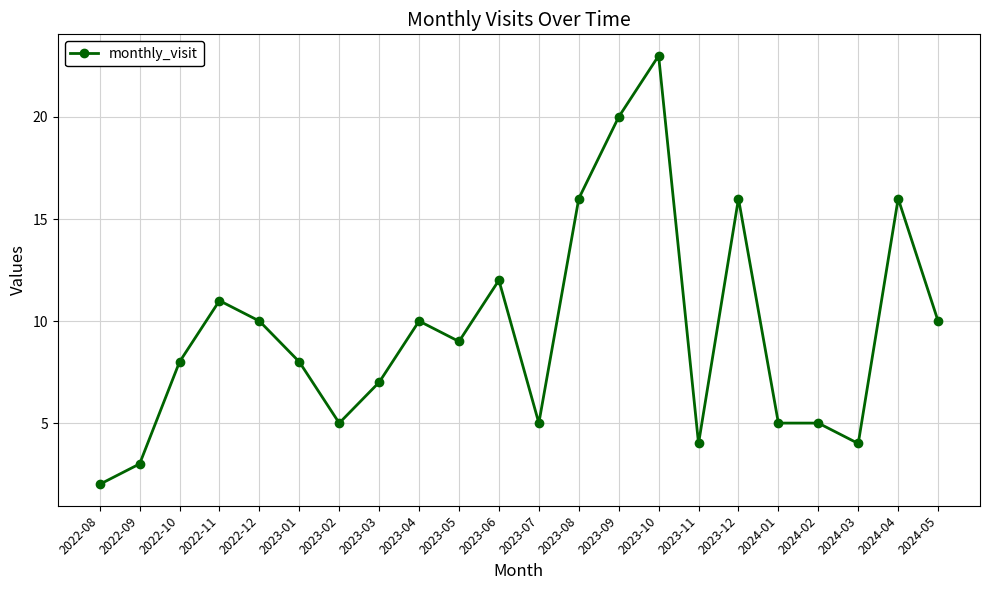

Reading left to right, what are all the values shown in this chart?

2	3	8	11	10	8	5	7	10	9	12	5	16	20	23	4	16	5	5	4	16	10